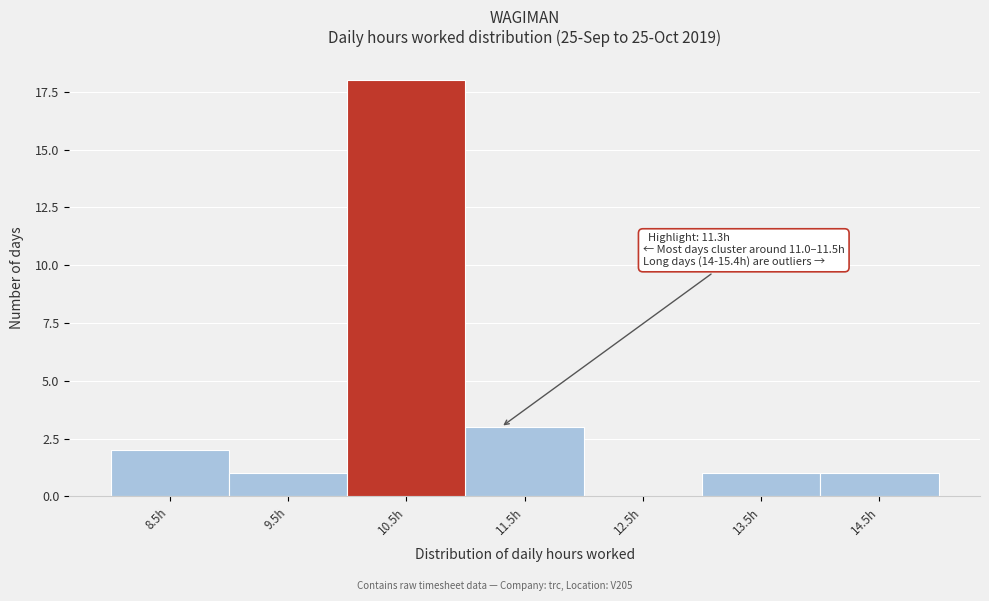

Reading left to right, what are all the values shown in this chart?

8.5h=2	9.5h=1	10.5h=18	11.5h=3	12.5h=0	13.5h=1	14.5h=1